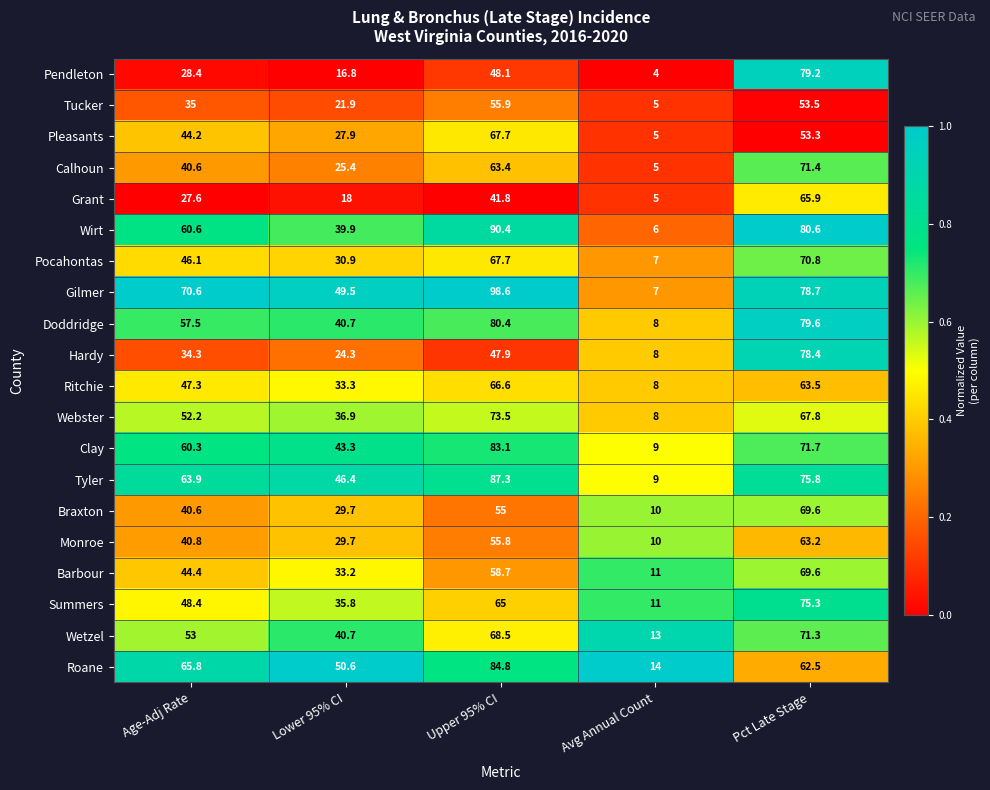

Which series changed the most between Lower 95% CI and Upper 95% CI?

Wirt